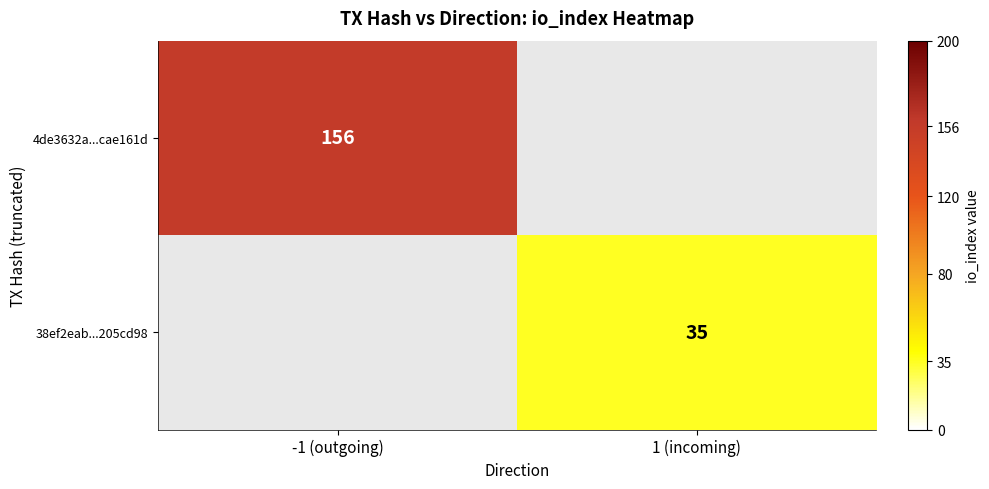

True or false: 38ef2eab...205cd98 has a value of 35 at 1 (incoming).

True